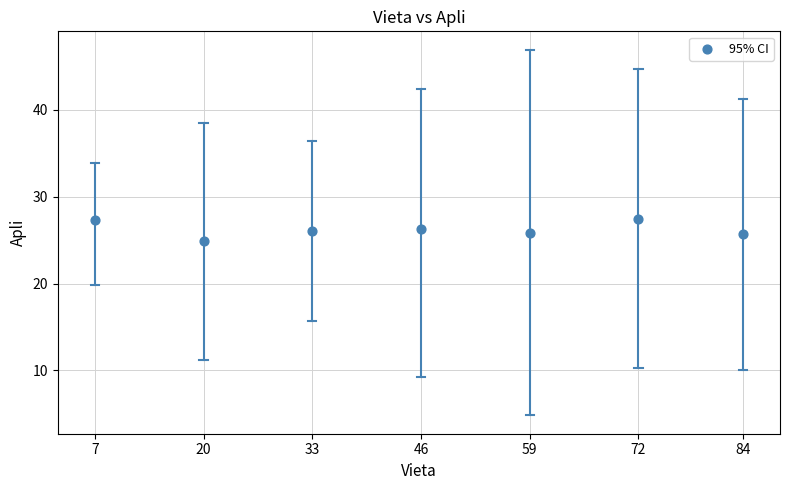

What is the average Y value?

26.2